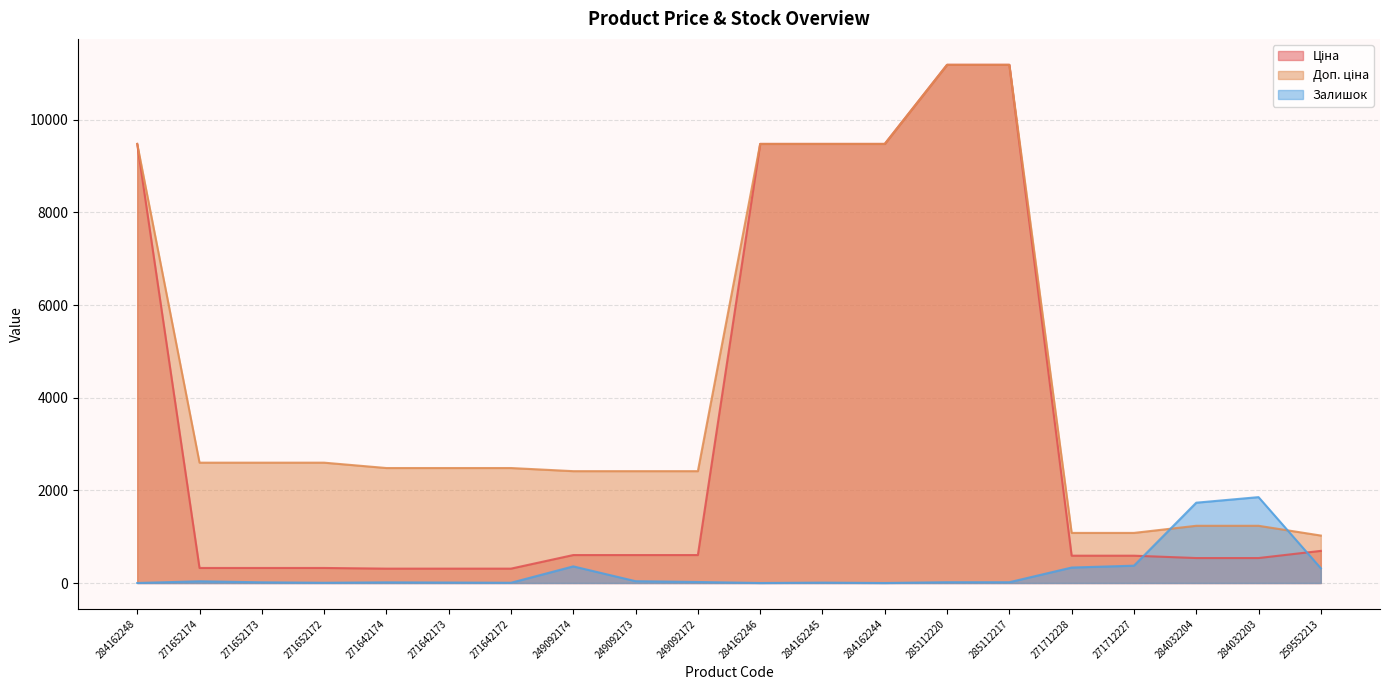

Count the number of data series in this chart.

3